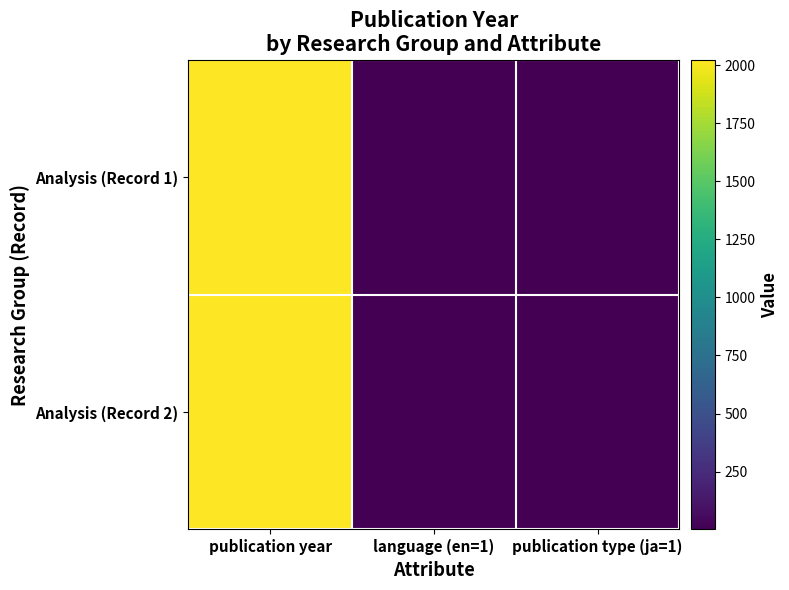

List the series in order of their peak value, lowest first.

Analysis (Record 1), Analysis (Record 2)